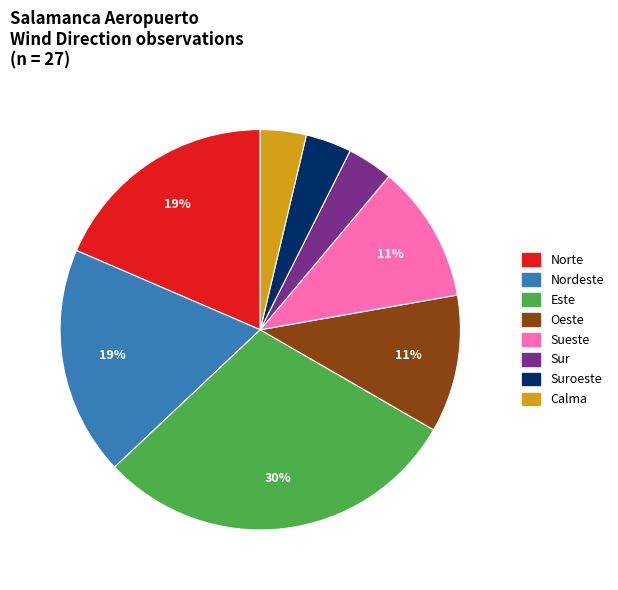

To the nearest percent, what is the average slice percentage?

12%